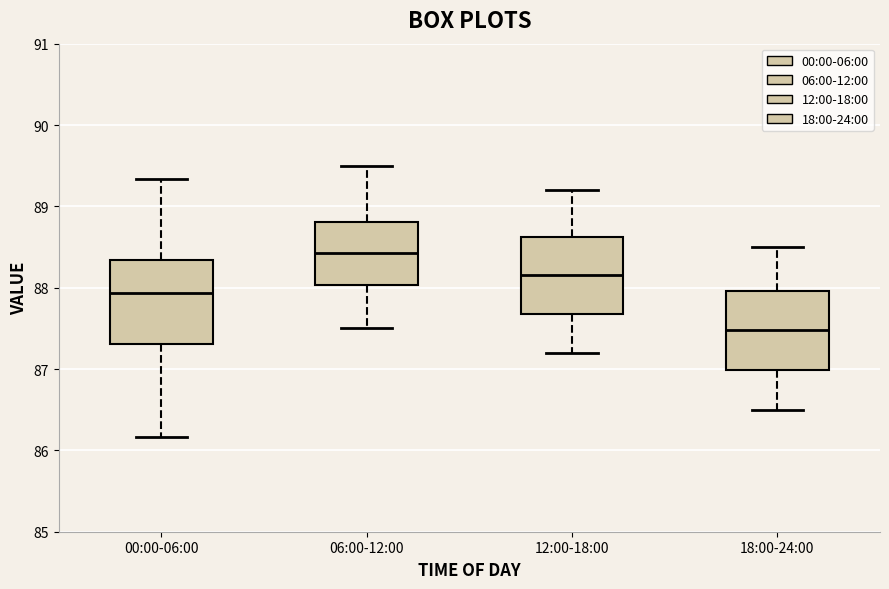

Which box's median line is the highest?

06:00-12:00